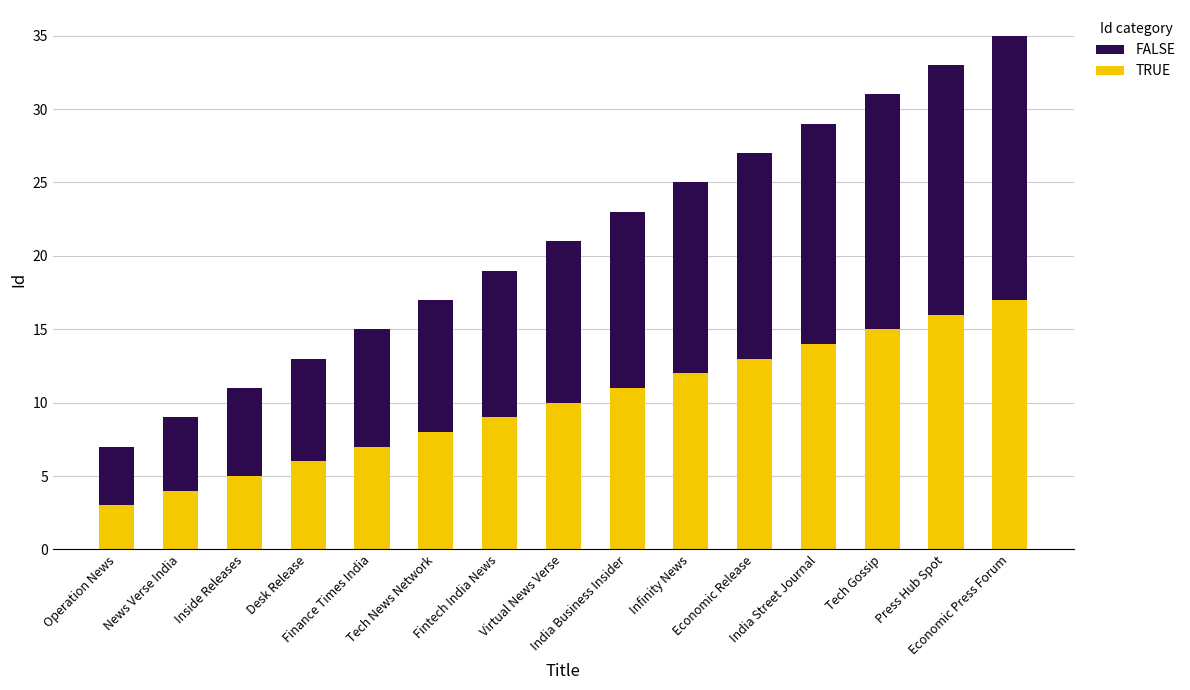

What is the minimum value for TRUE?

3